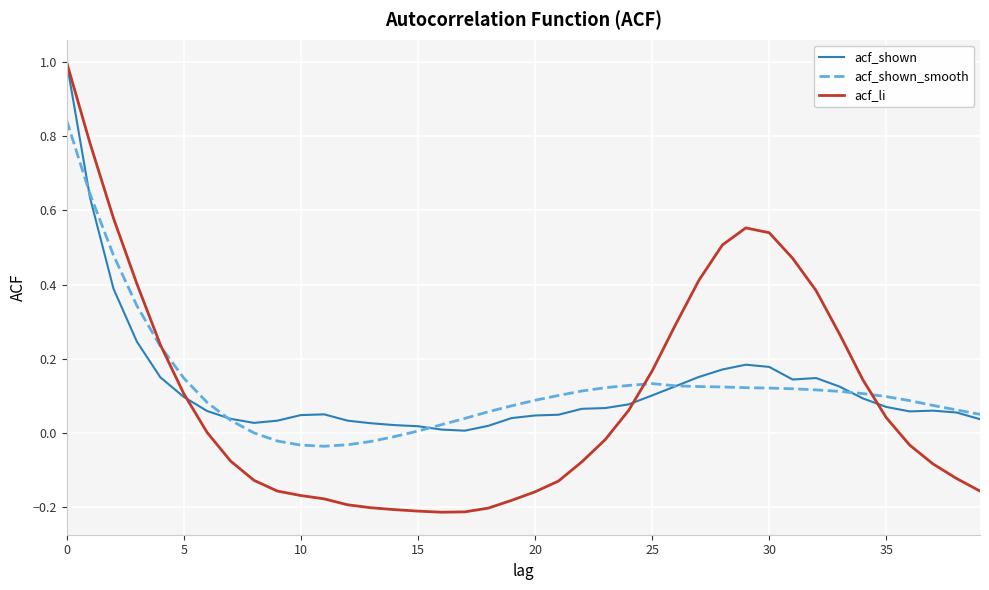

Which series has the widest spread of values?

acf_li